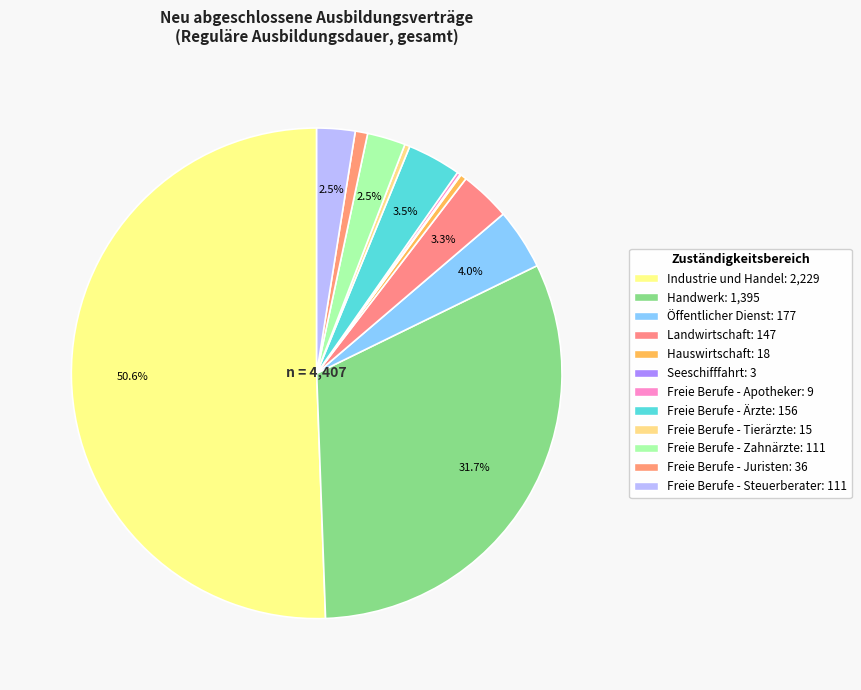

True or false: Seeschifffahrt accounts for 1% of the total.

False